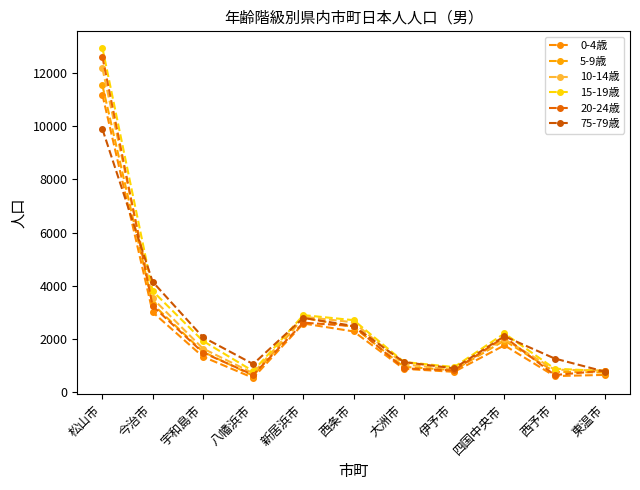

Is this an area chart (filled region under the line)?

No